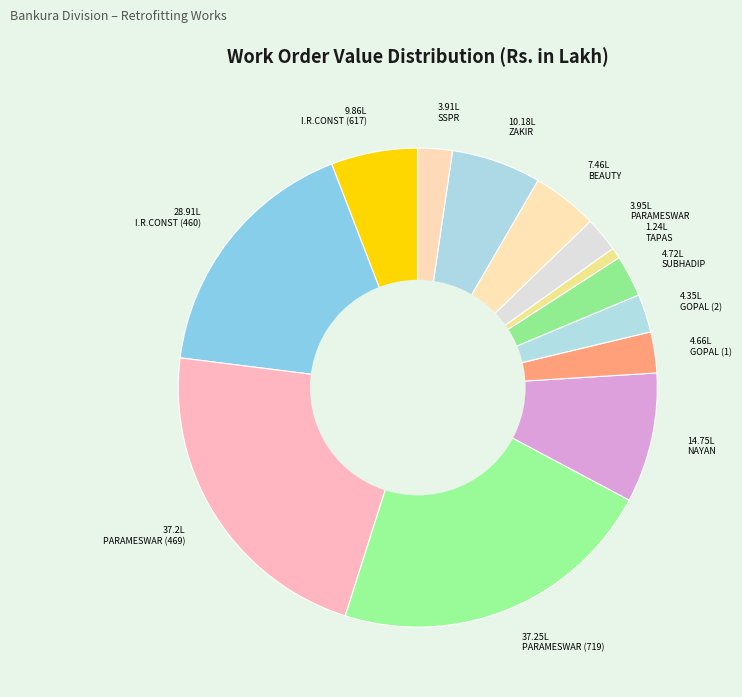

Between 7.46L BEAUTY and 4.66L GOPAL (1), which is larger?

7.46L BEAUTY